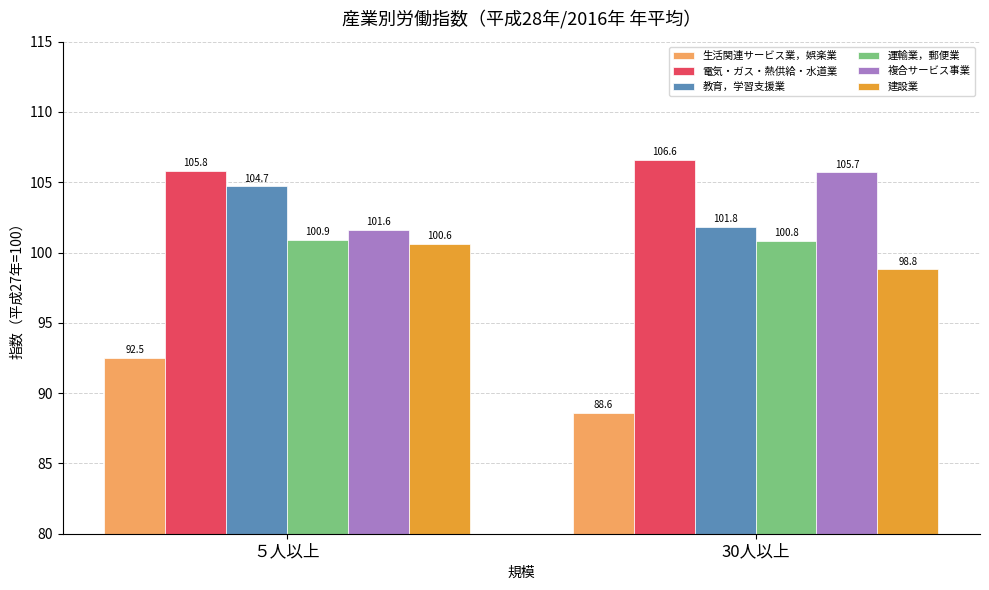

What are all the series names shown in the legend?

生活関連サービス業，娯楽業, 電気・ガス・熱供給・水道業, 教育，学習支援業, 運輸業，郵便業, 複合サービス事業, 建設業